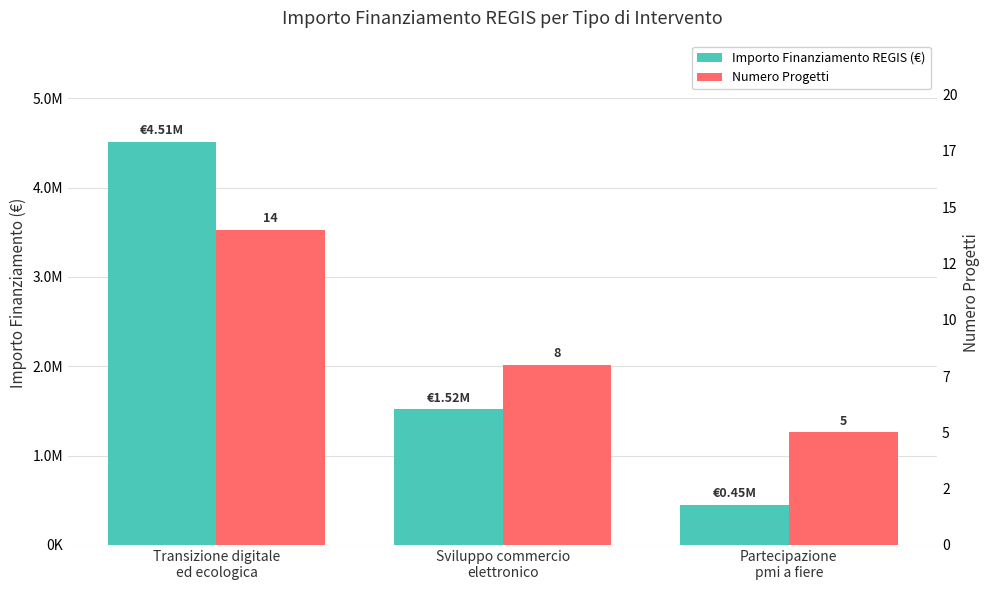

Which series has the largest total across all categories?

Importo Finanziamento REGIS (€)